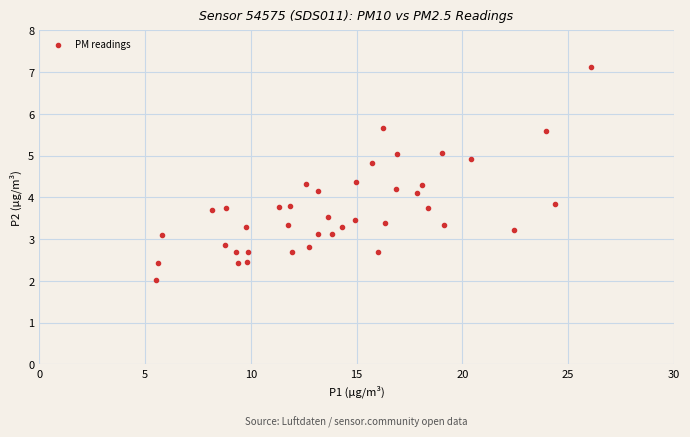

What is the range of X values (max minus min)?

20.5